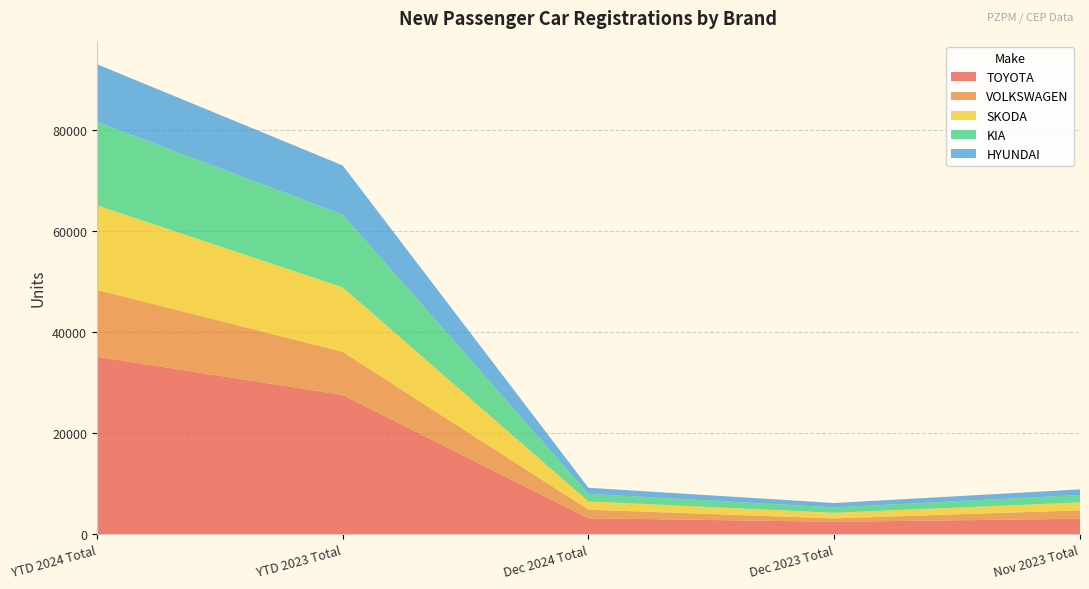

Reading left to right, what are all the values shown in this chart?

TOYOTA: 35120	27564	3165	2470	3064
VOLKSWAGEN: 13238	8518	1696	673	1679
SKODA: 16732	12771	1632	1114	1562
KIA: 16524	14405	1504	1055	1460
HYUNDAI: 11383	9708	1206	873	1115